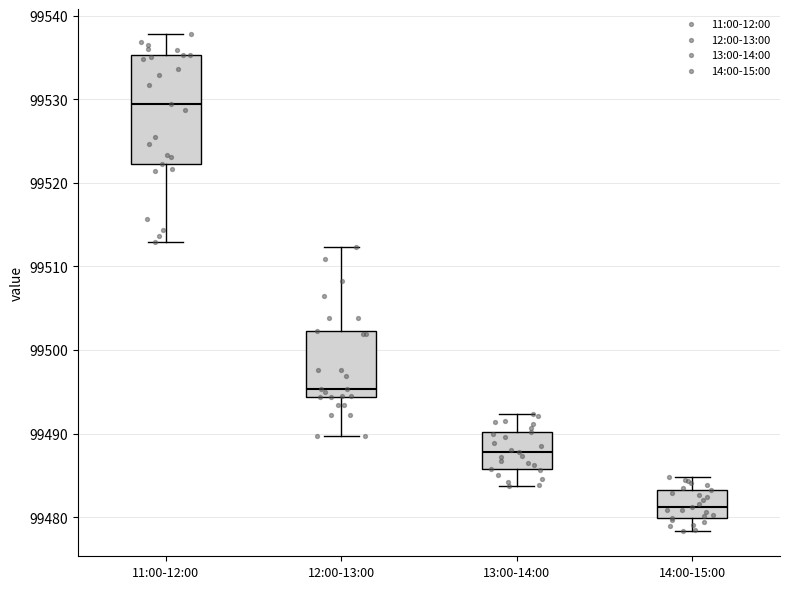

Which box's median line is the highest?

11:00-12:00